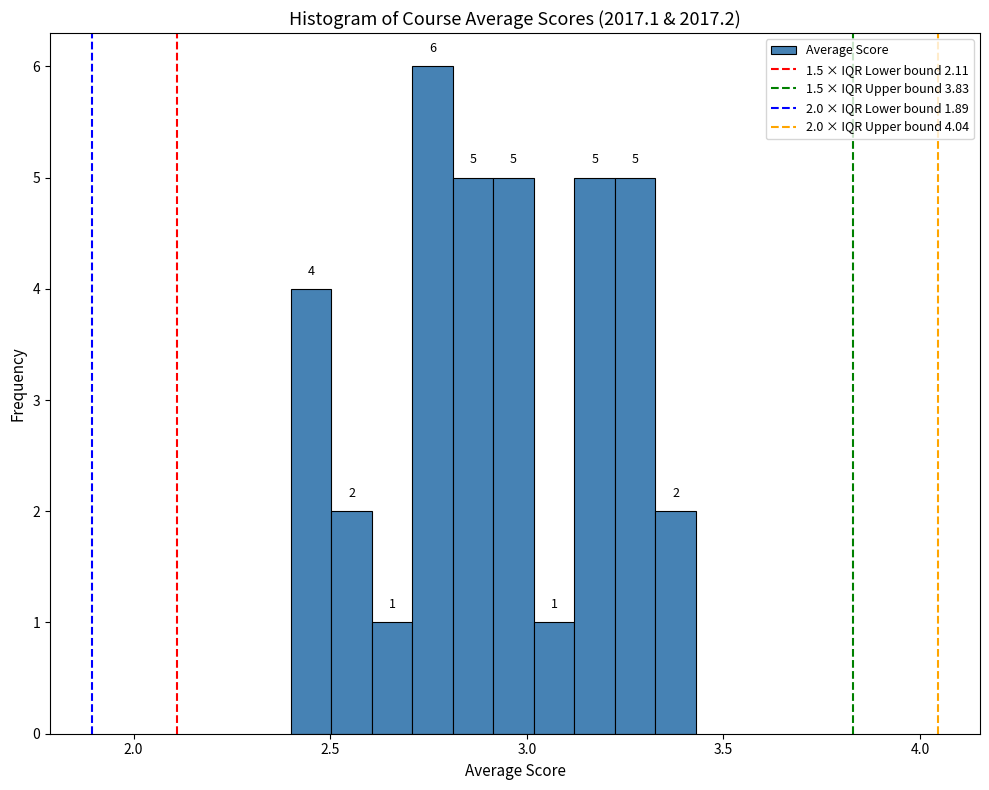

Around what value on the x-axis is the tallest bar? Give the approximate position of its centre, as read against the axis.

2.75